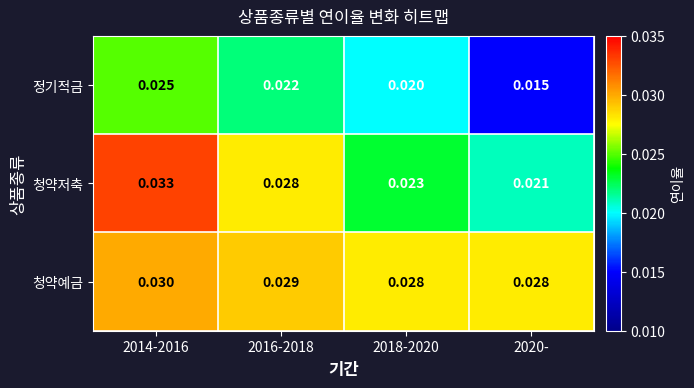

At which category does the chart reach its minimum across all series?

2020-